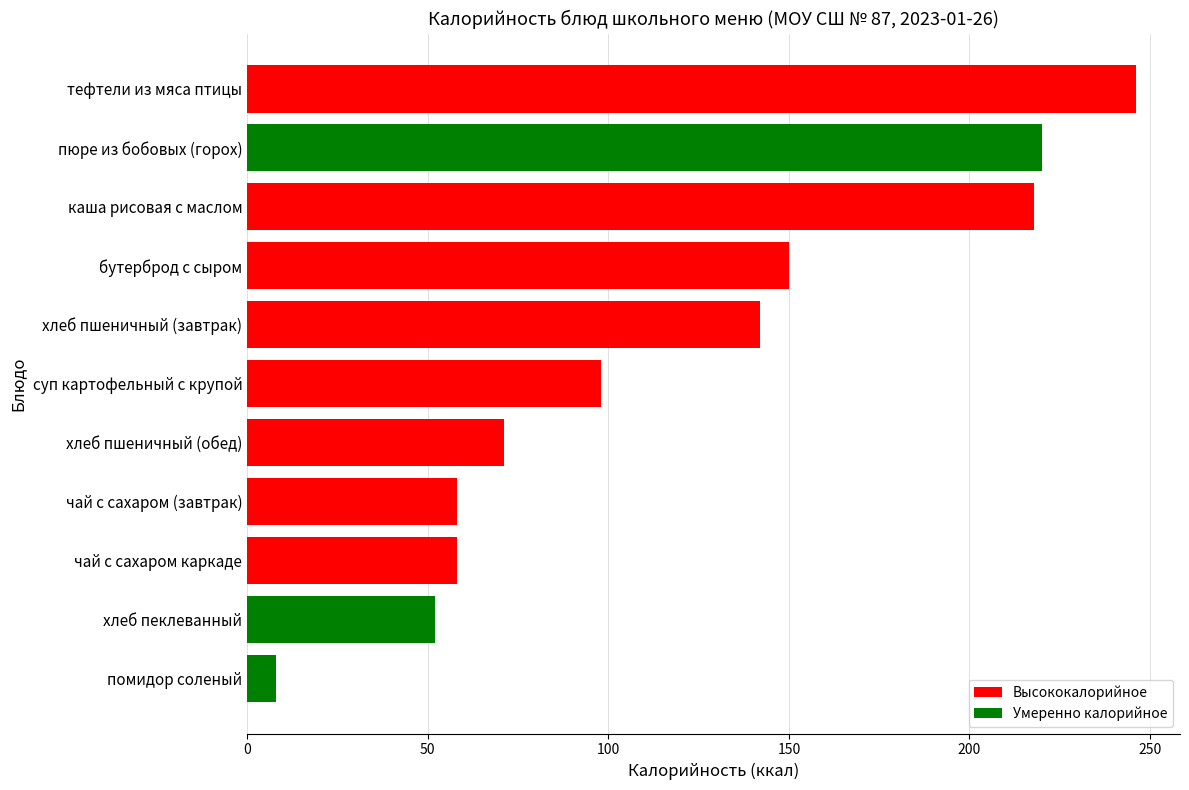

True or false: the data shows 150 at бутерброд с сыром.

True